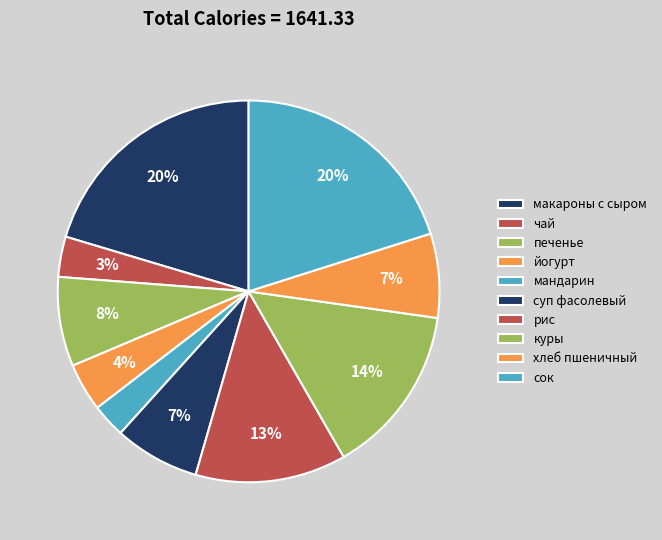

How many segments does this pie chart have?

10